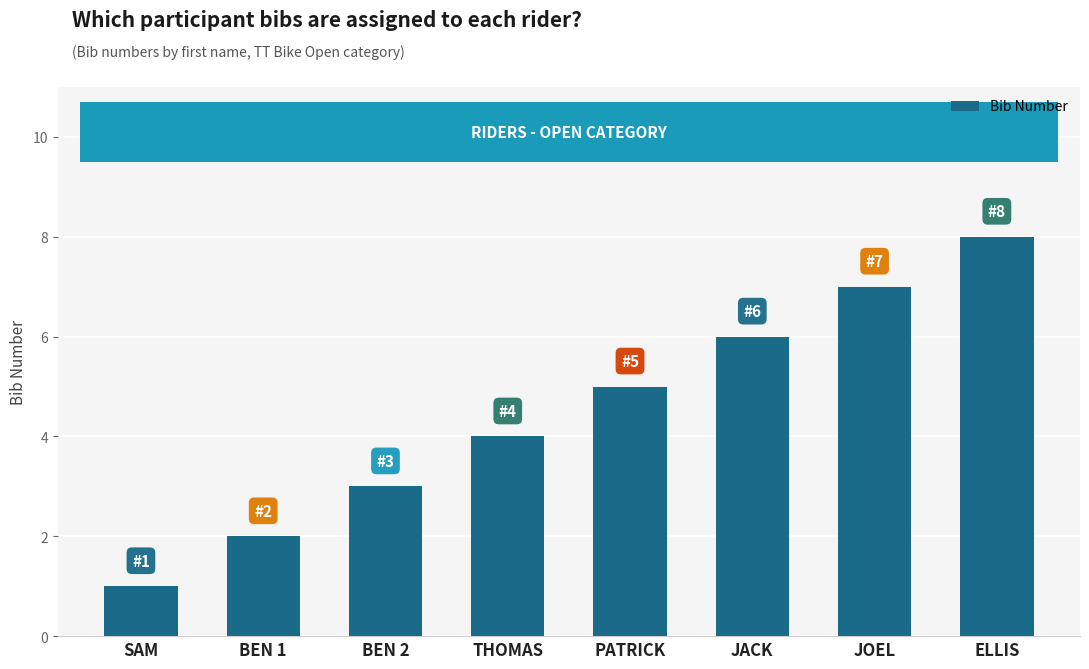

Which has a higher value, SAM or BEN 1?

BEN 1